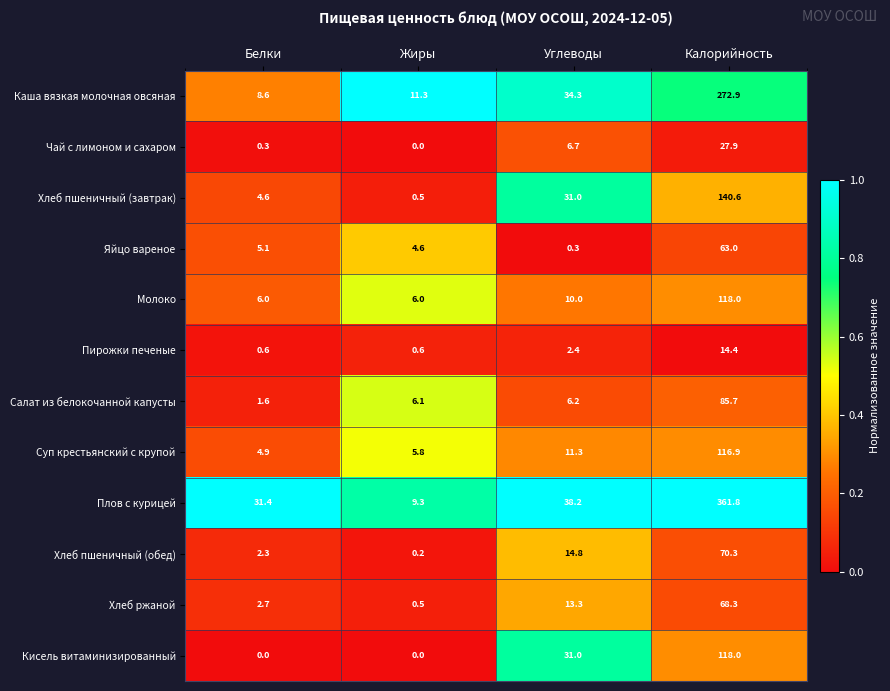

The value of Суп крестьянский с крупой at Углеводы is 19.5. True or false?

False